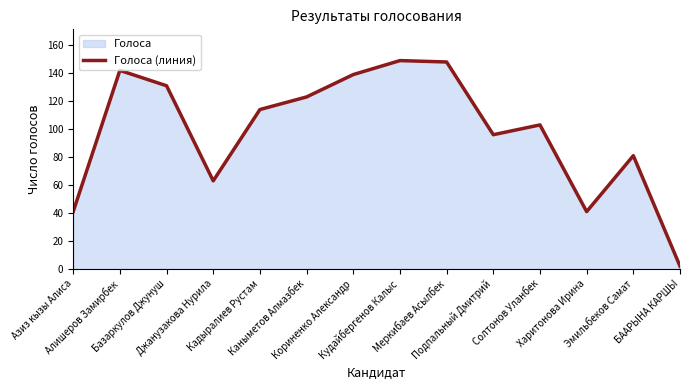

Reading left to right, extract all data points from this chart.

41	142	131	63	114	123	139	149	148	96	103	41	81	2